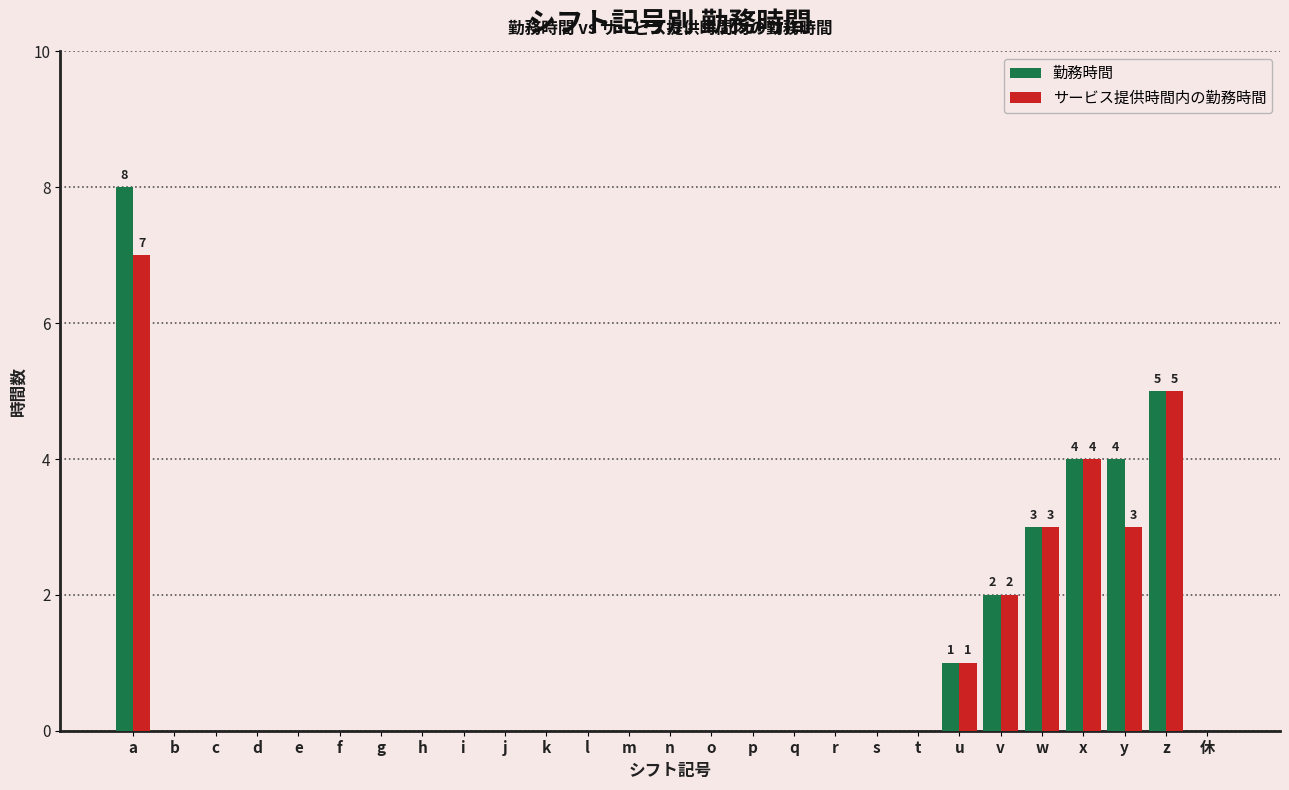

At which category is the sum across all series the highest?

a